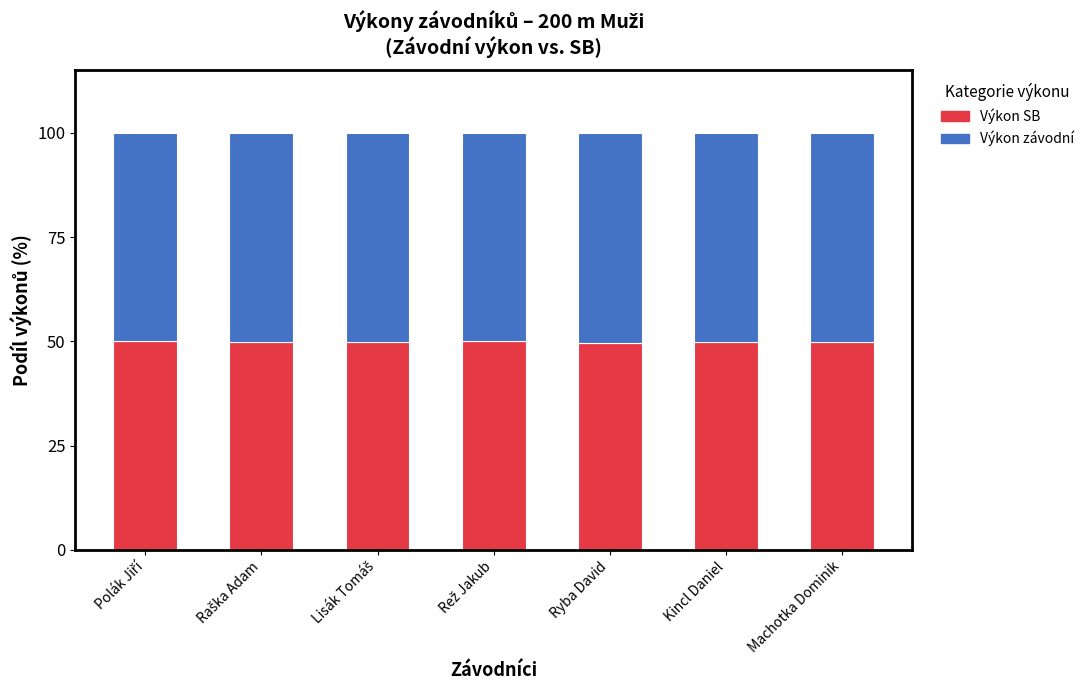

What is the approximate value of Výkon SB at Machotka Dominik?

49.9